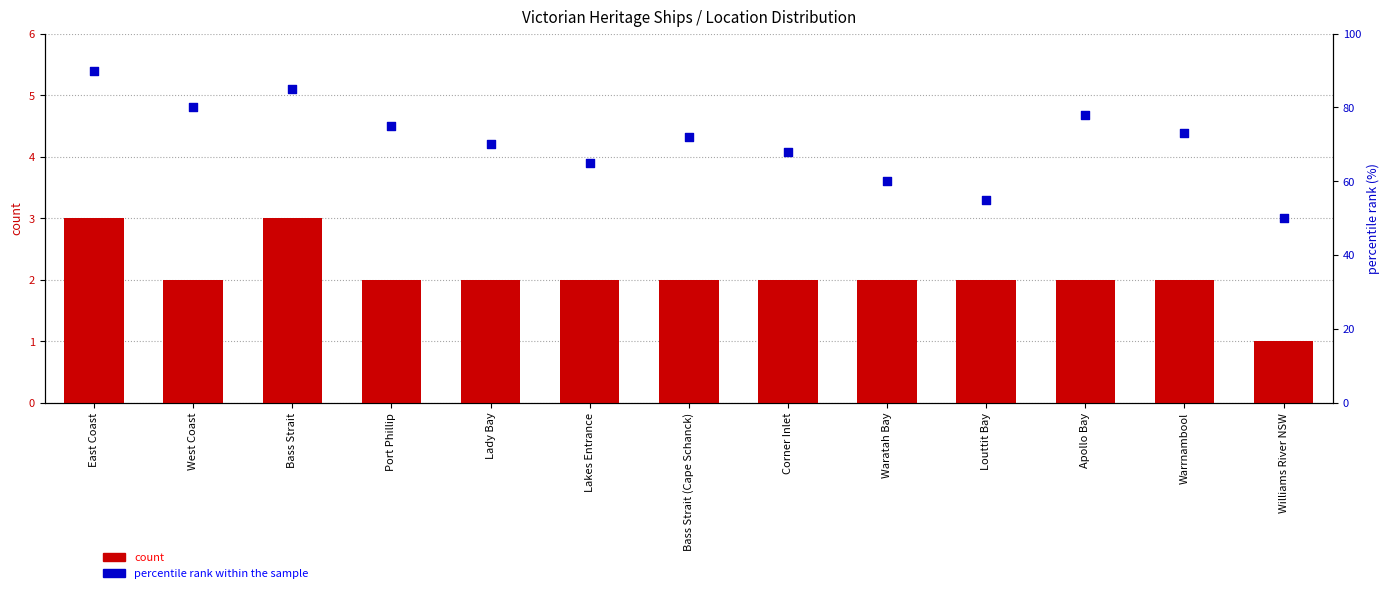

Which series has the largest total across all categories?

percentile rank within the sample